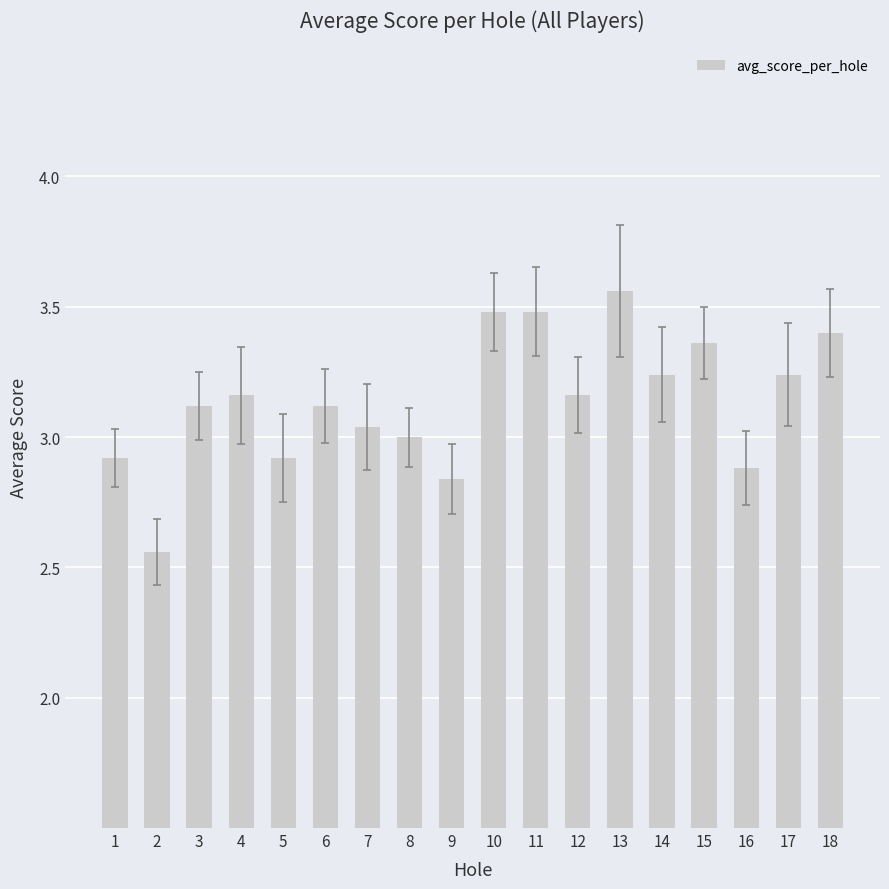

What is the difference between the maximum and minimum values?

1.0